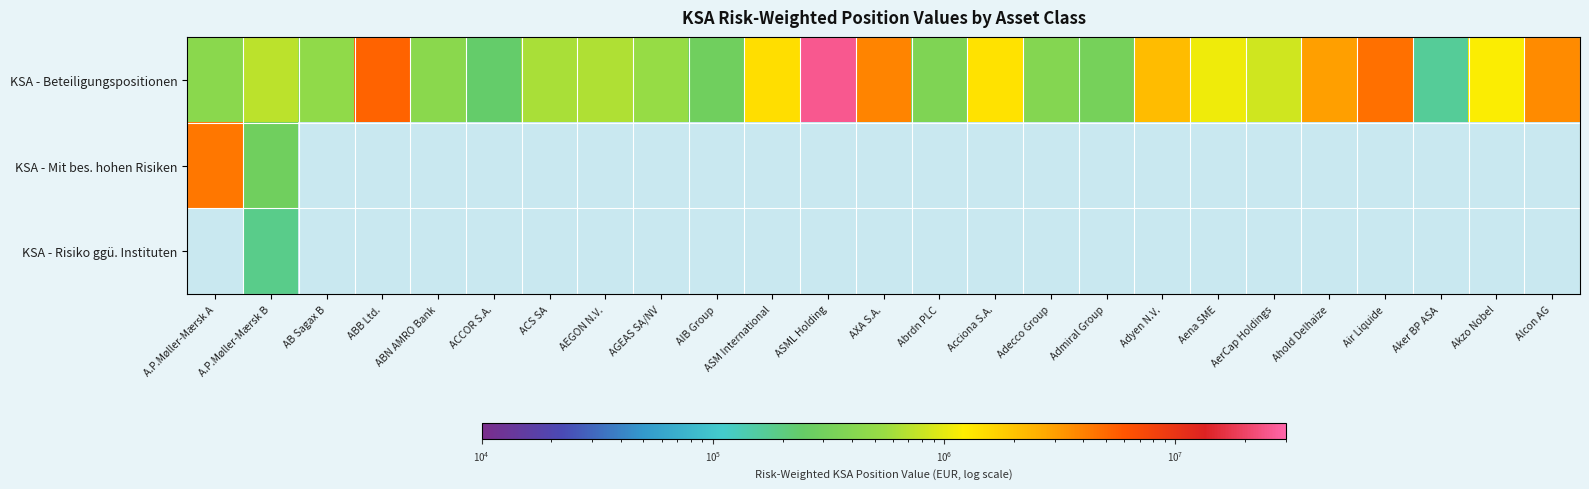

At which label does KSA - Beteiligungspositionen first exceed 718875?

A.P.Møller-Mærsk B